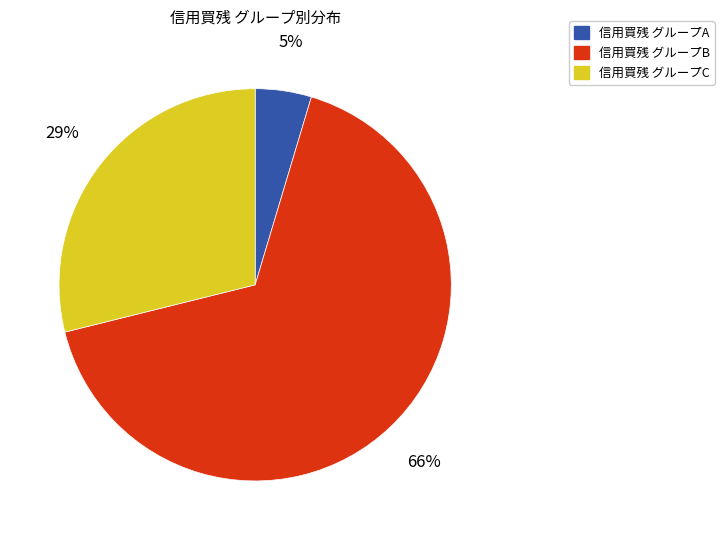

Count the number of slices in the pie.

3